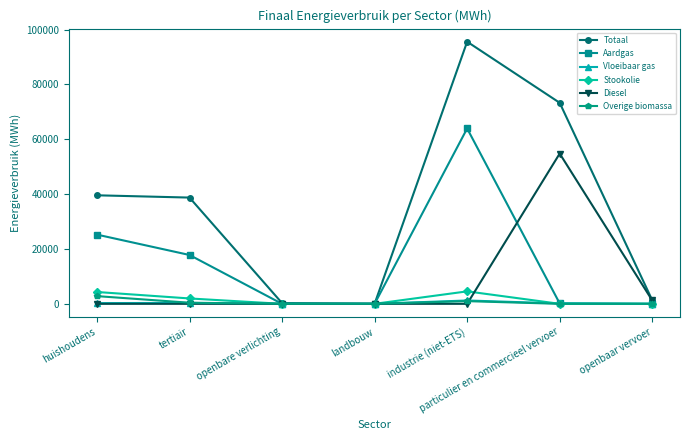

How many values in the Aardgas series exceed 154?

4